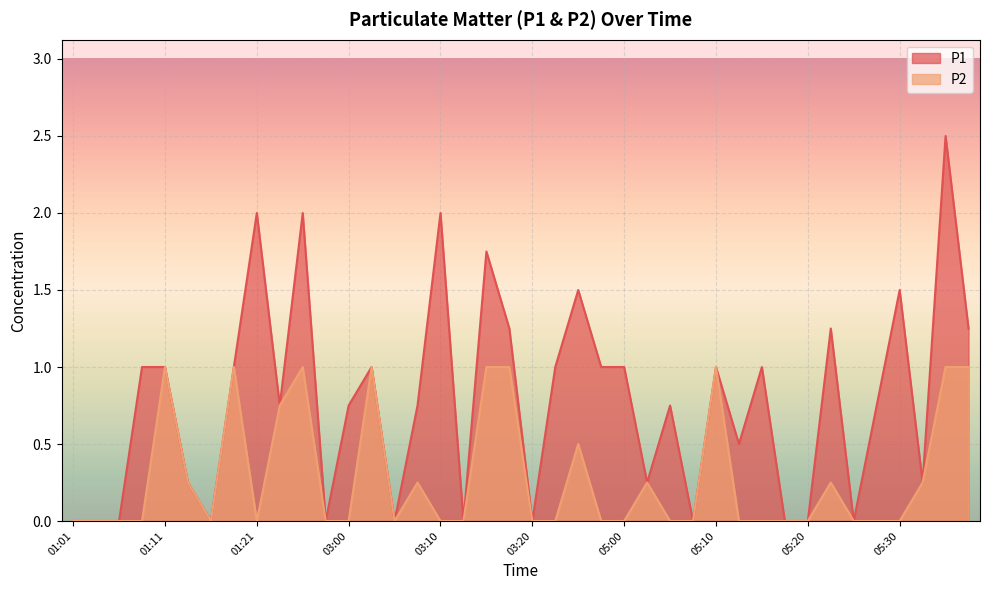

Reading left to right, list all the values displayed in this chart.

P1: 01:01=0.0	01:03=0.0	01:06=0.0	01:08=1.0	01:11=1.0	01:13=0.2	01:16=0.0	01:18=1.0	01:21=2.0	01:23=0.8	01:26=2.0	01:28=0.0	03:00=0.8	03:02=1.0	03:05=0.0	03:07=0.8	03:10=2.0	03:13=0.0	03:15=1.8	03:17=1.2	03:20=0.0	03:22=1.0	03:25=1.5	03:28=1.0	05:00=1.0	05:03=0.2	05:05=0.8	05:08=0.0	05:10=1.0	05:13=0.5	05:15=1.0	05:17=0.0	05:20=0.0	05:22=1.2	05:25=0.0	05:27=0.8	05:30=1.5	05:32=0.2	05:35=2.5	05:37=1.2
P2: 01:01=0.0	01:03=0.0	01:06=0.0	01:08=0.0	01:11=1.0	01:13=0.2	01:16=0.0	01:18=1.0	01:21=0.0	01:23=0.8	01:26=1.0	01:28=0.0	03:00=0.0	03:02=1.0	03:05=0.0	03:07=0.2	03:10=0.0	03:13=0.0	03:15=1.0	03:17=1.0	03:20=0.0	03:22=0.0	03:25=0.5	03:28=0.0	05:00=0.0	05:03=0.2	05:05=0.0	05:08=0.0	05:10=1.0	05:13=0.0	05:15=0.0	05:17=0.0	05:20=0.0	05:22=0.2	05:25=0.0	05:27=0.0	05:30=0.0	05:32=0.2	05:35=1.0	05:37=1.0